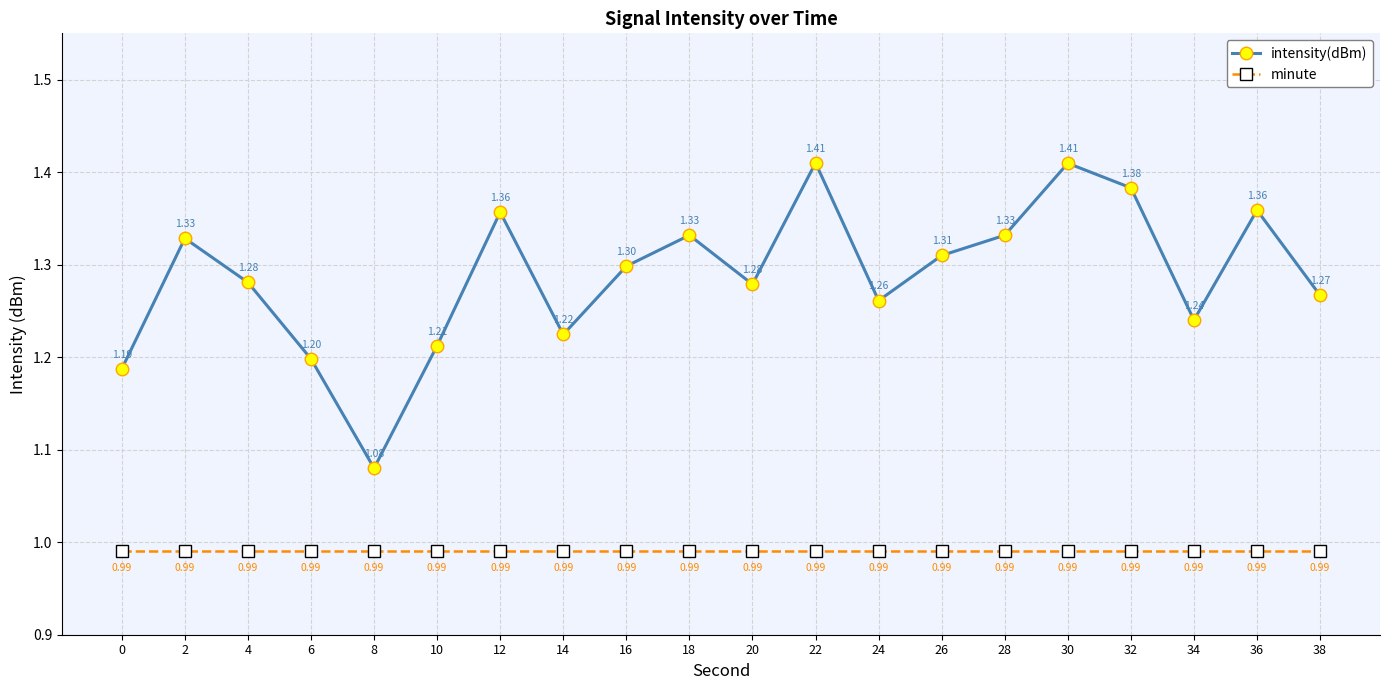

What is the value of the intensity(dBm) point at the 6th from the left?

1.2